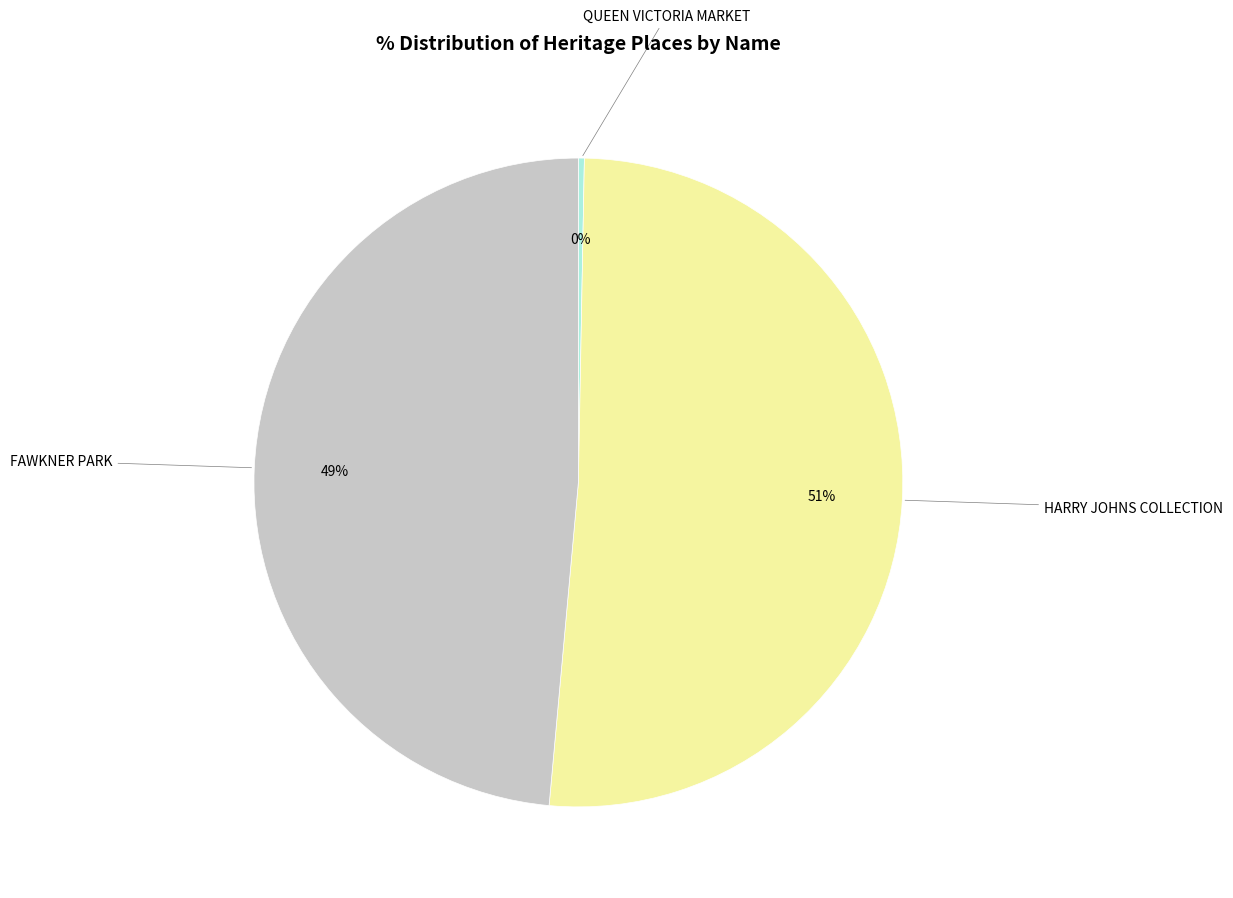

To the nearest percent, what is the average slice percentage?

33%